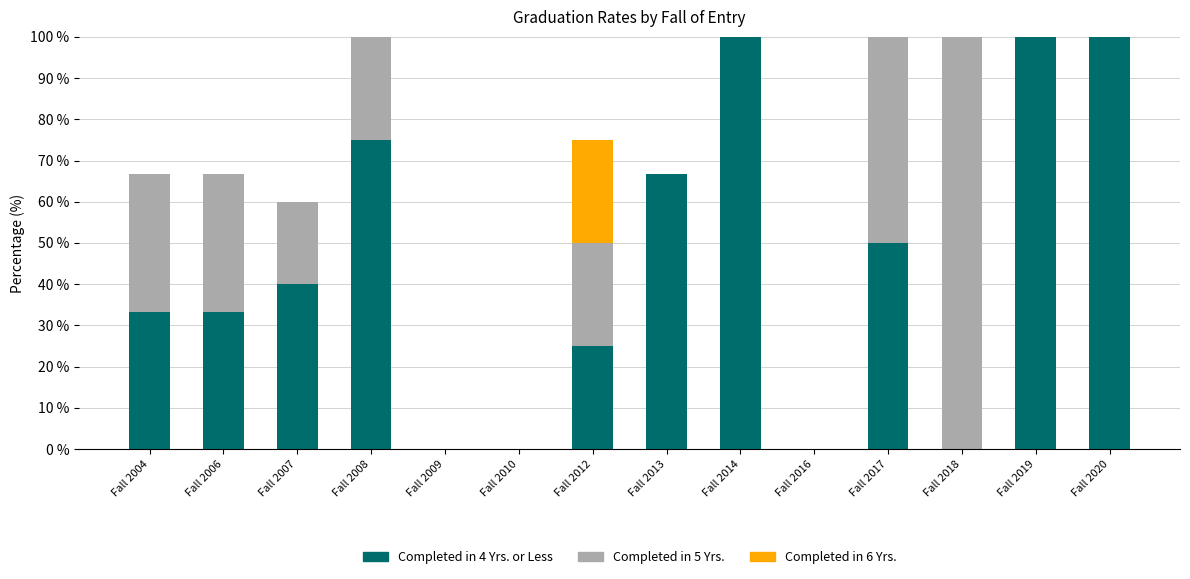

The value of Completed in 4 Yrs. or Less at Fall 2006 is 33.3. True or false?

True